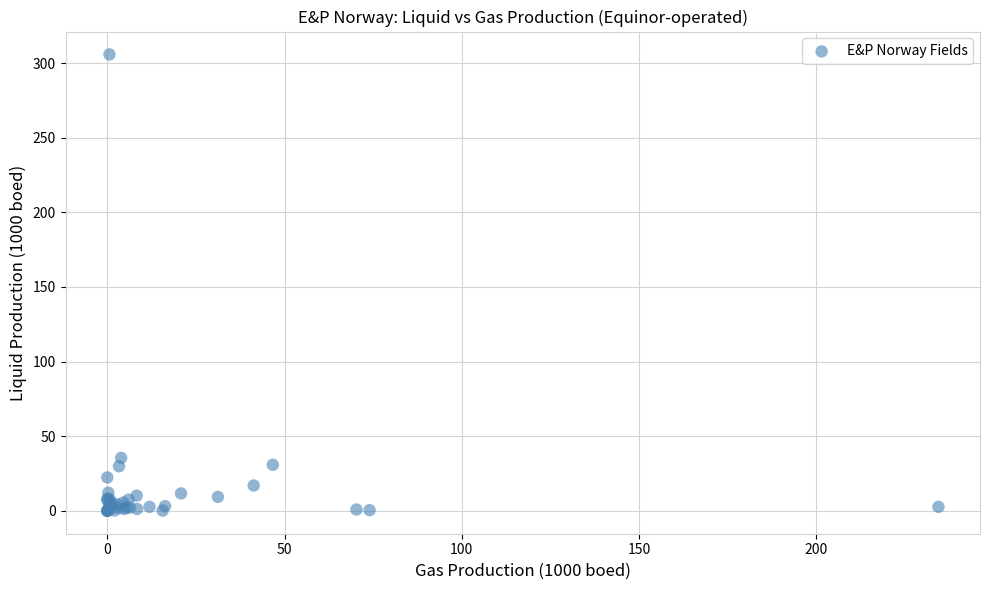

What Y value in the scatter plot is closest to 152?

35.5